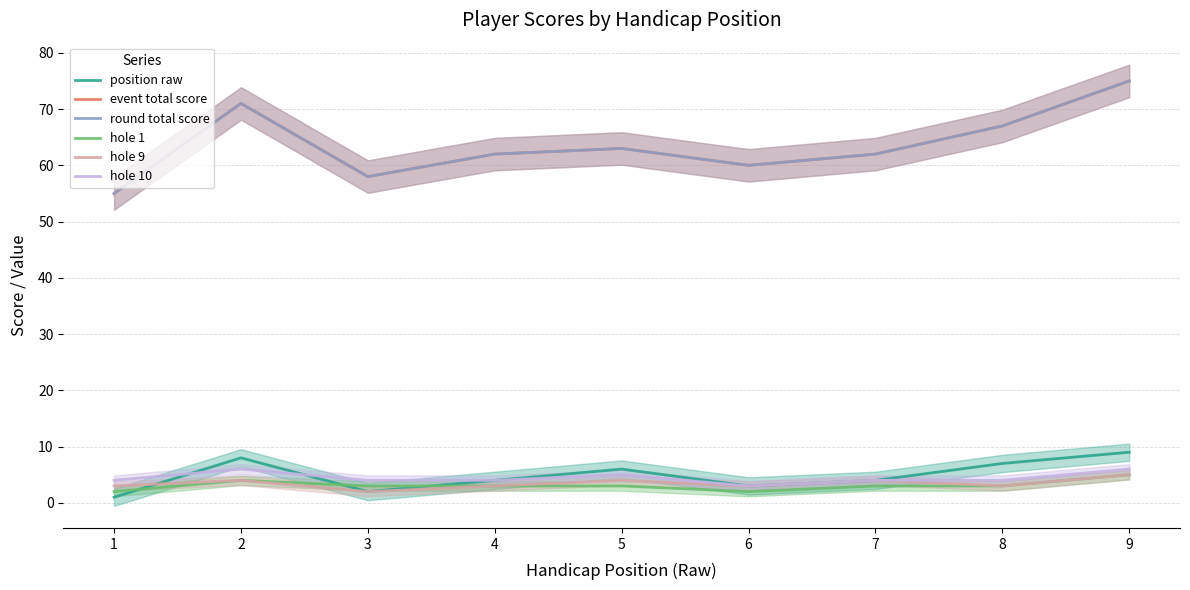

What is the difference between the maximum and minimum values in the hole 1 series?

3